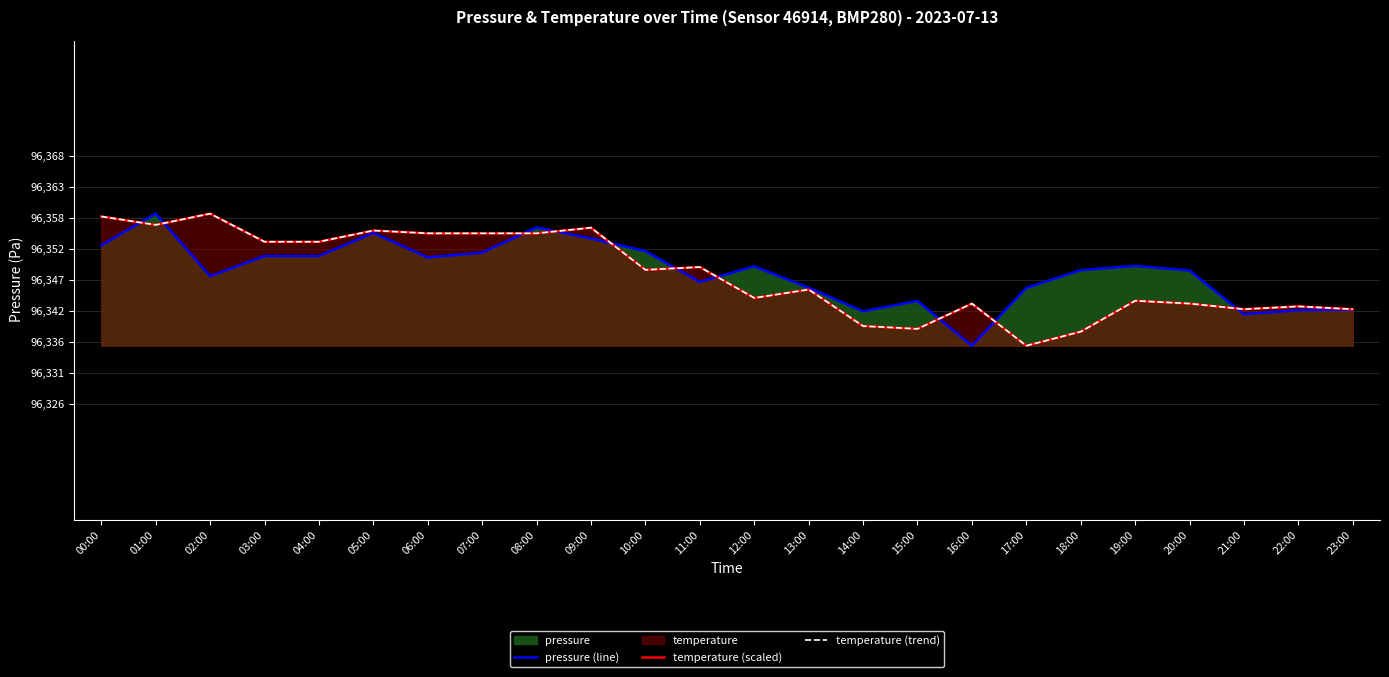

Is it true that temperature (scaled) equals 25295.7 at 16:00?

False